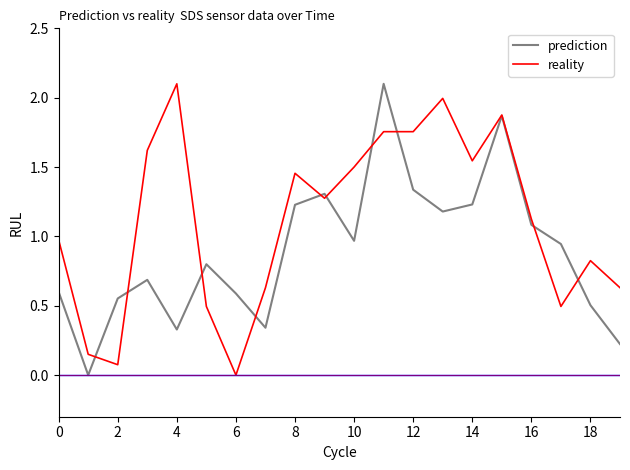

How many values in the reality series are below 1?

9